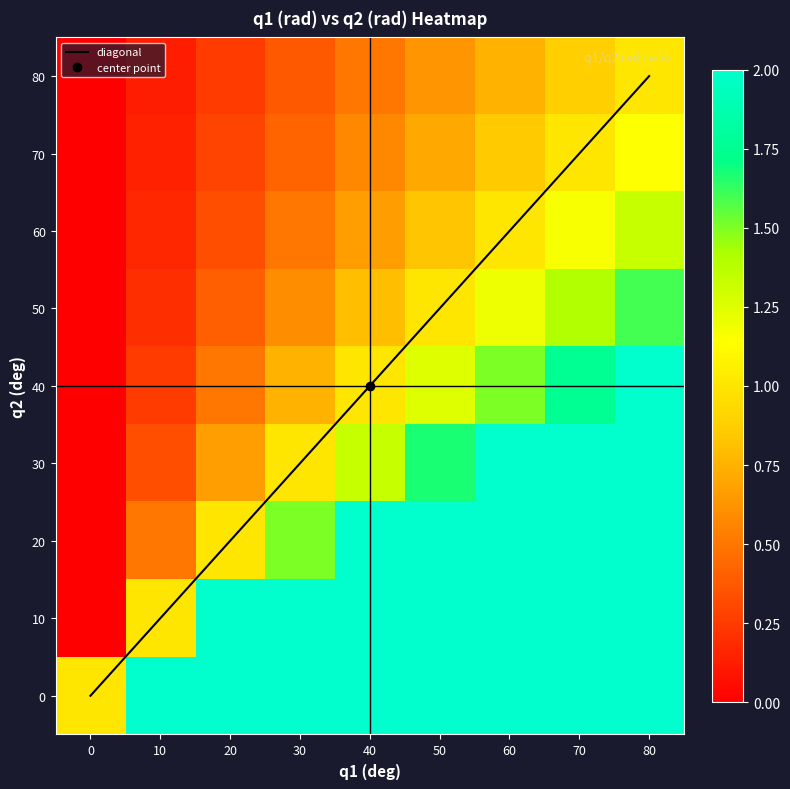

Where is 0 nearest to the value 4?

40